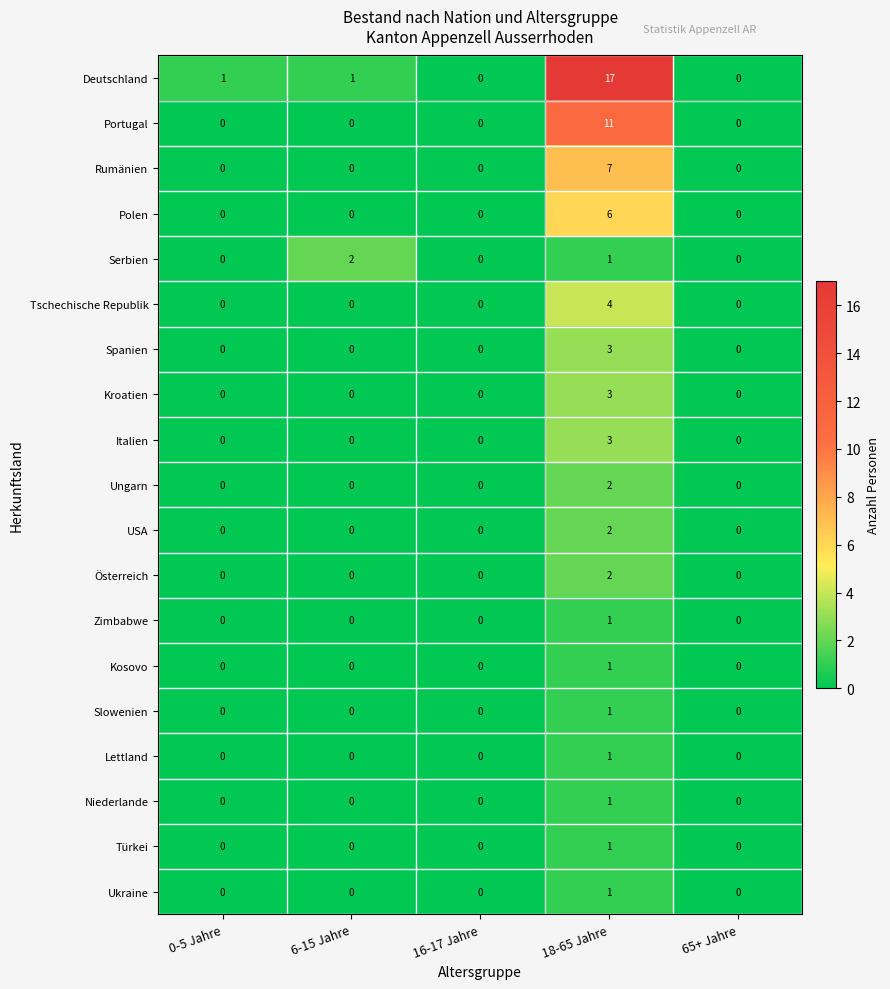

Is it true that Türkei equals 0 at 16-17 Jahre?

True